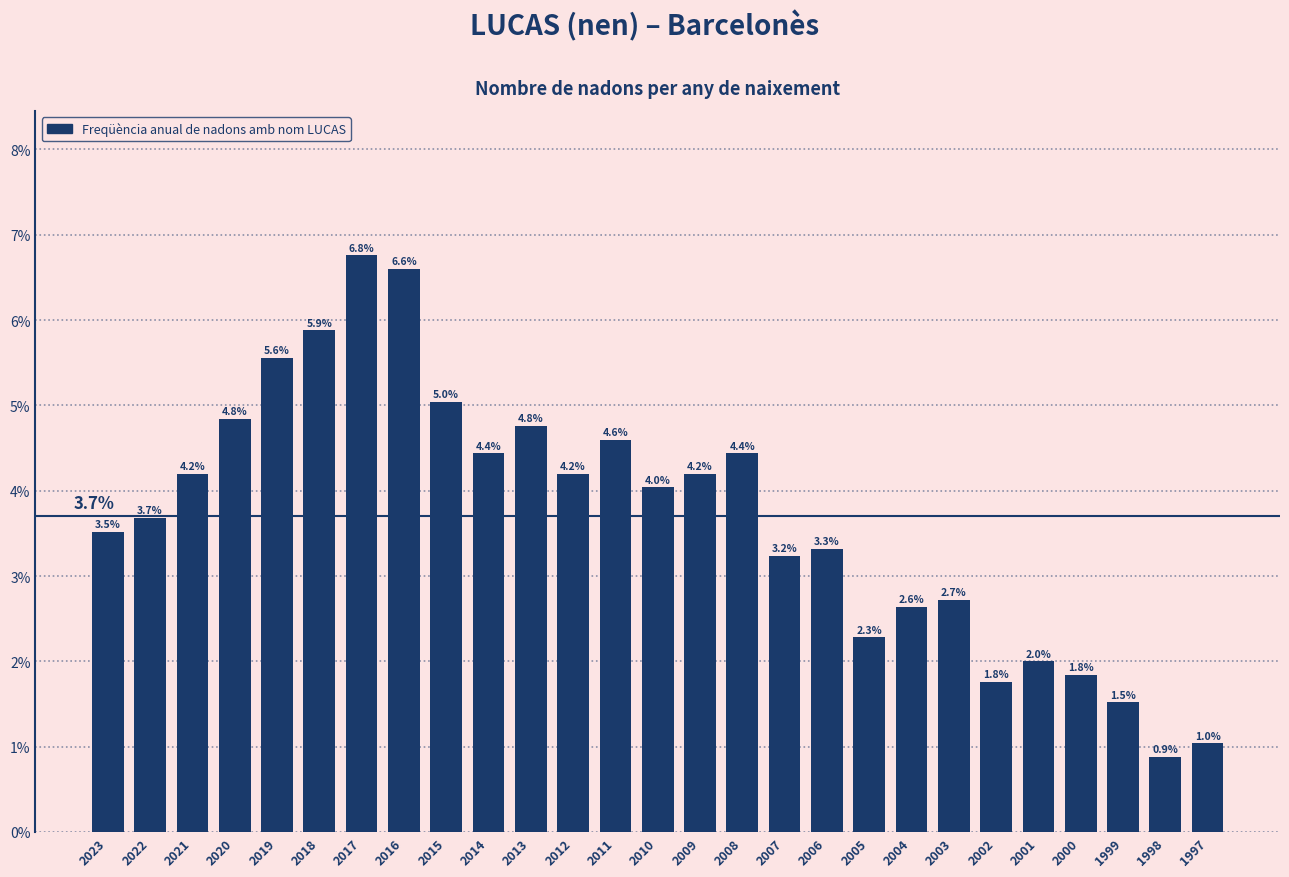

Reading left to right, list all the values displayed in this chart.

2023=3.5	2022=3.7	2021=4.2	2020=4.8	2019=5.6	2018=5.9	2017=6.8	2016=6.6	2015=5.0	2014=4.4	2013=4.8	2012=4.2	2011=4.6	2010=4.0	2009=4.2	2008=4.4	2007=3.2	2006=3.3	2005=2.3	2004=2.6	2003=2.7	2002=1.8	2001=2.0	2000=1.8	1999=1.5	1998=0.9	1997=1.0